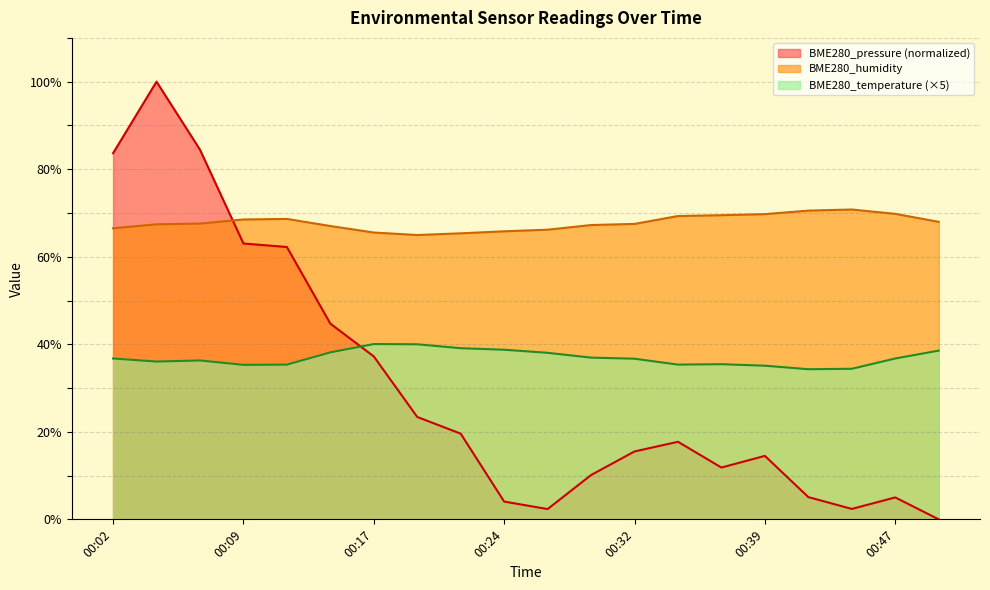

How many data points does each series have?

20